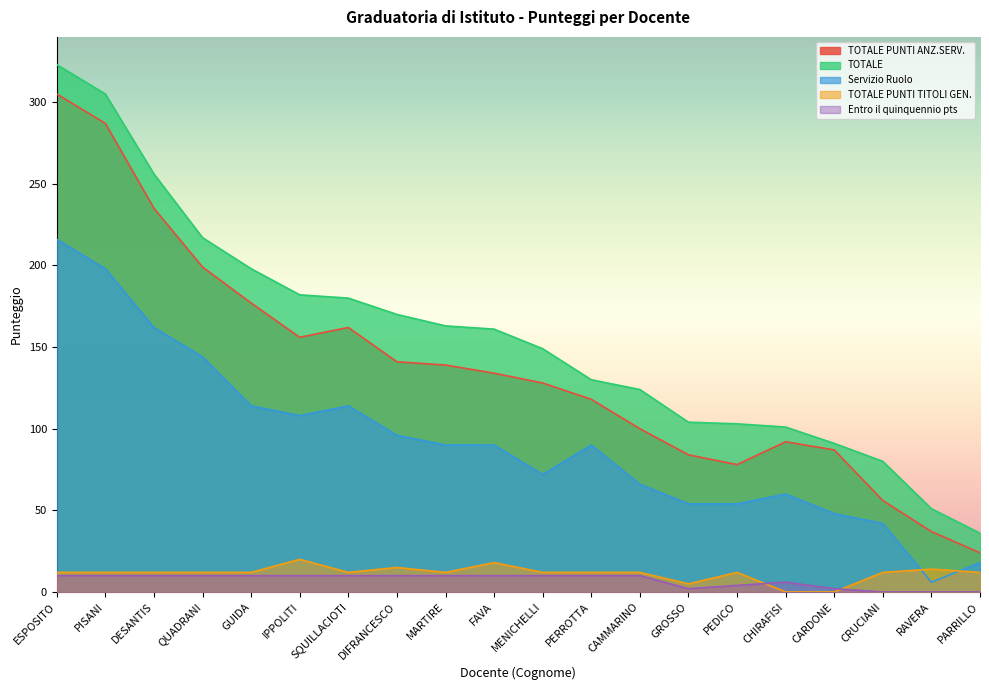

What is the highest value of the TOTALE PUNTI ANZ.SERV. series?

305